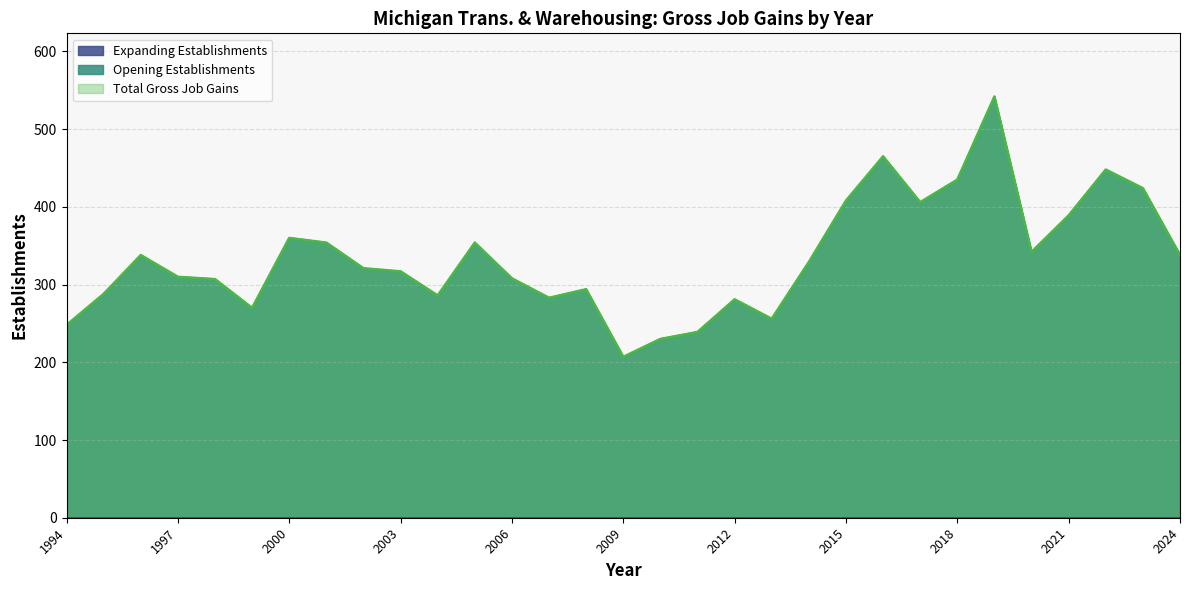

Does the chart display data point markers on the line(s)?

No